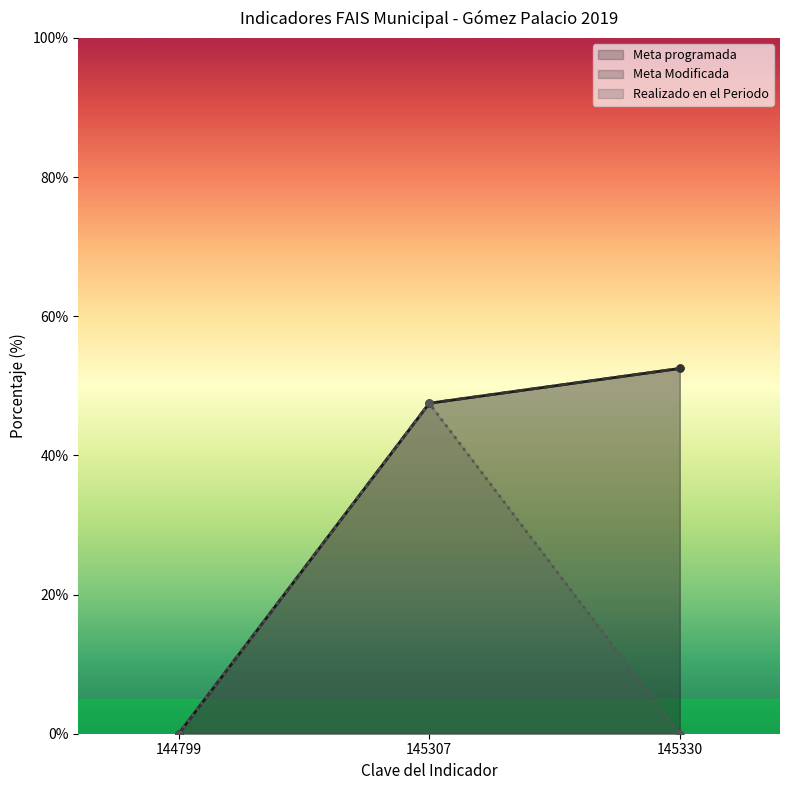

At which label does Meta programada reach its minimum?

144799